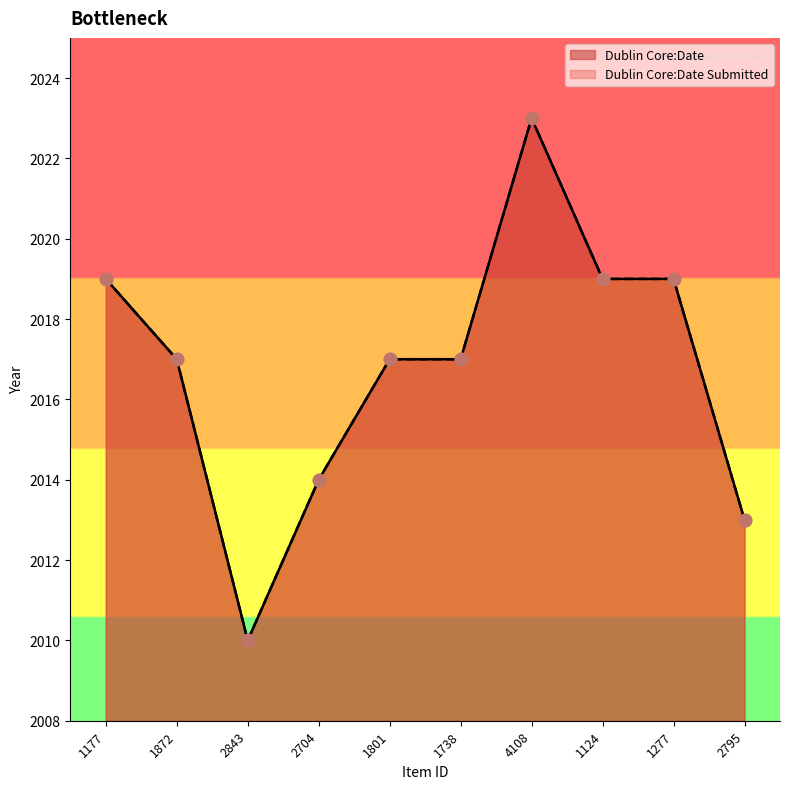

At which category is the sum across all series the highest?

4108